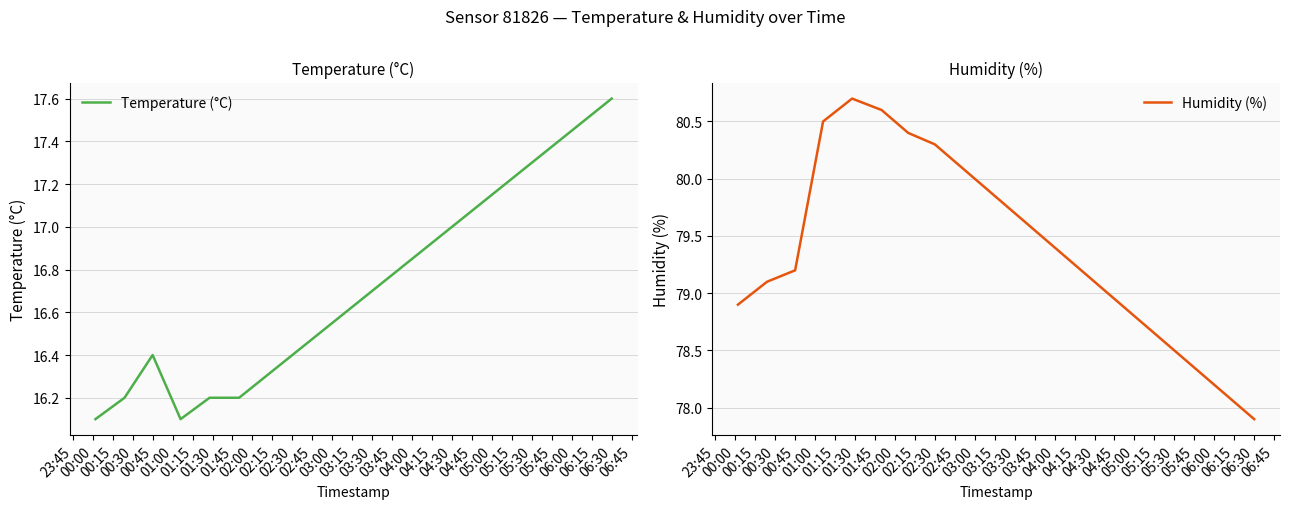

What is the difference between the second highest and second lowest values in the Humidity (%) series?

2.5